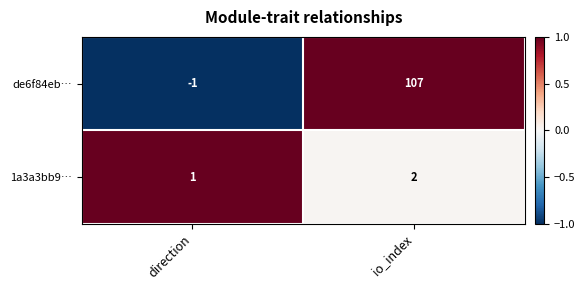

At direction, list the series in order from largest to smallest.

1a3a3bb9…, de6f84eb…